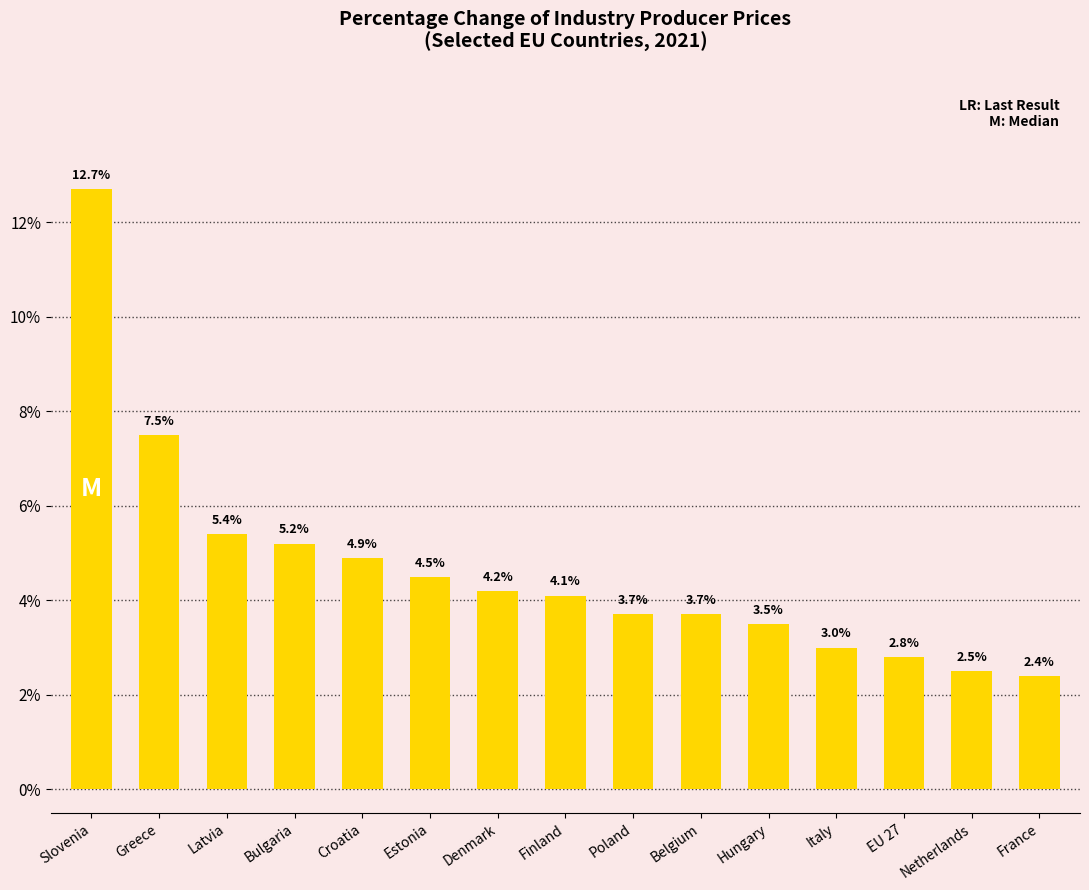

True or false: the data shows 3.5 at Hungary.

True